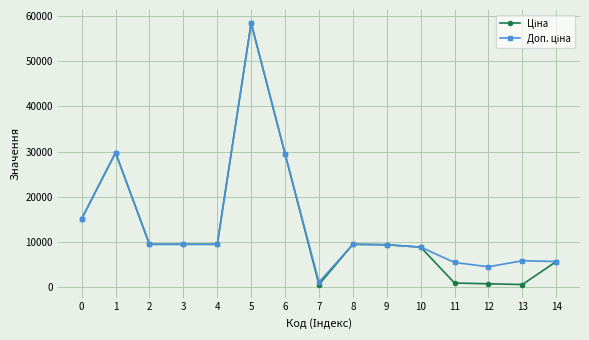

What is the total value across all series at 8?

18960.1